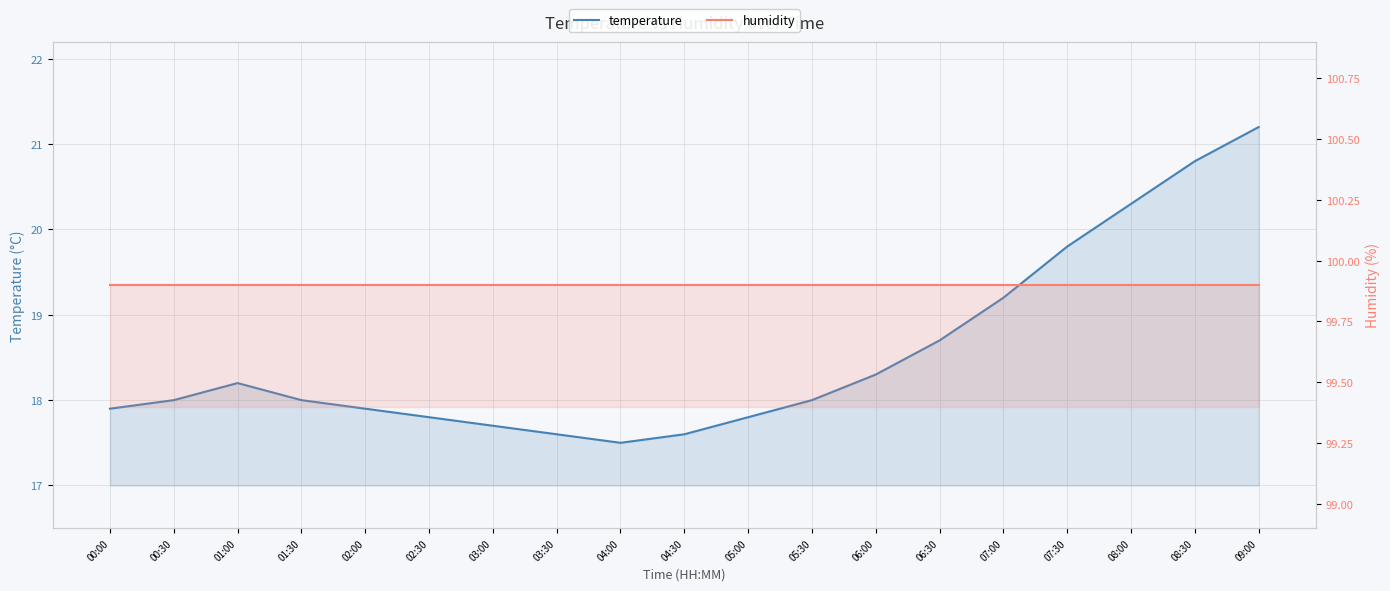

True or false: humidity has more than 0 points higher than both neighbors.

False